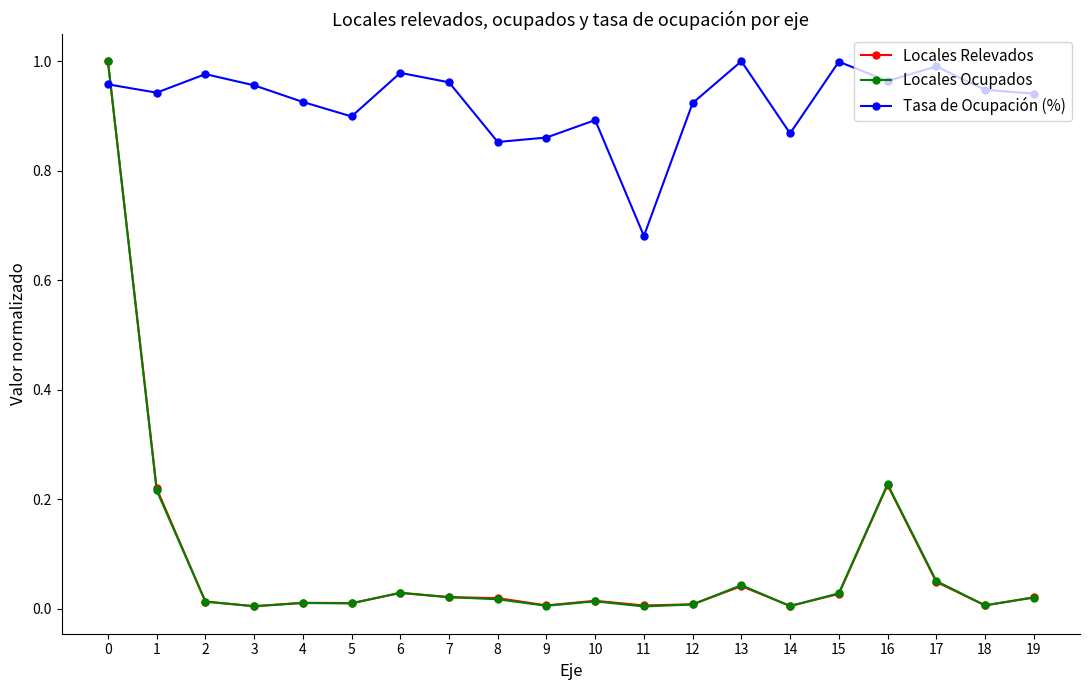

In Tasa de Ocupación (%), how many points are higher than both neighbors (excluding endpoints)?

6